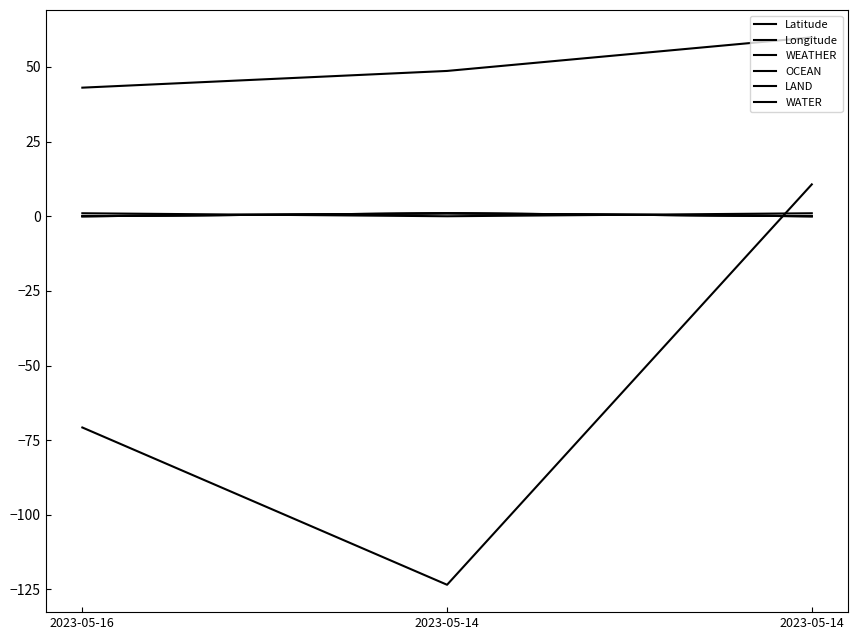

Reading left to right, extract all data points from this chart.

Latitude: 2023-05-16=43.1	2023-05-14=48.7	2023-05-14=59.9
Longitude: 2023-05-16=-70.7	2023-05-14=-123.4	2023-05-14=10.7
WEATHER: 2023-05-16=0.0	2023-05-14=1.0	2023-05-14=0.0
OCEAN: 2023-05-16=1.0	2023-05-14=0.0	2023-05-14=1.0
LAND: 2023-05-16=0.0	2023-05-14=1.0	2023-05-14=0.0
WATER: 2023-05-16=0.0	2023-05-14=1.0	2023-05-14=0.0